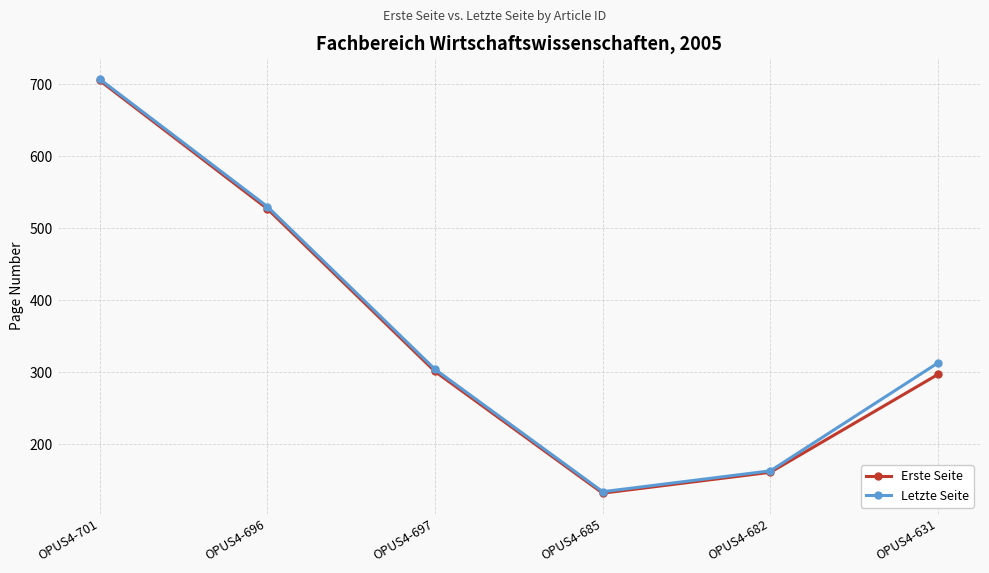

What is the value of the Letzte Seite point at the 5th from the left?

163